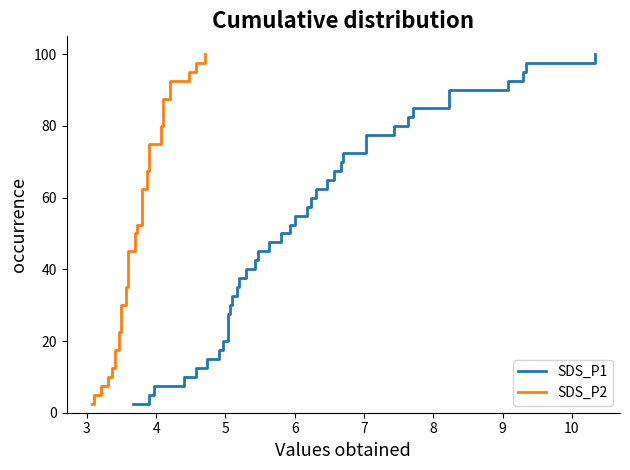

True or false: SDS_P1 and SDS_P2 cross at least once.

False